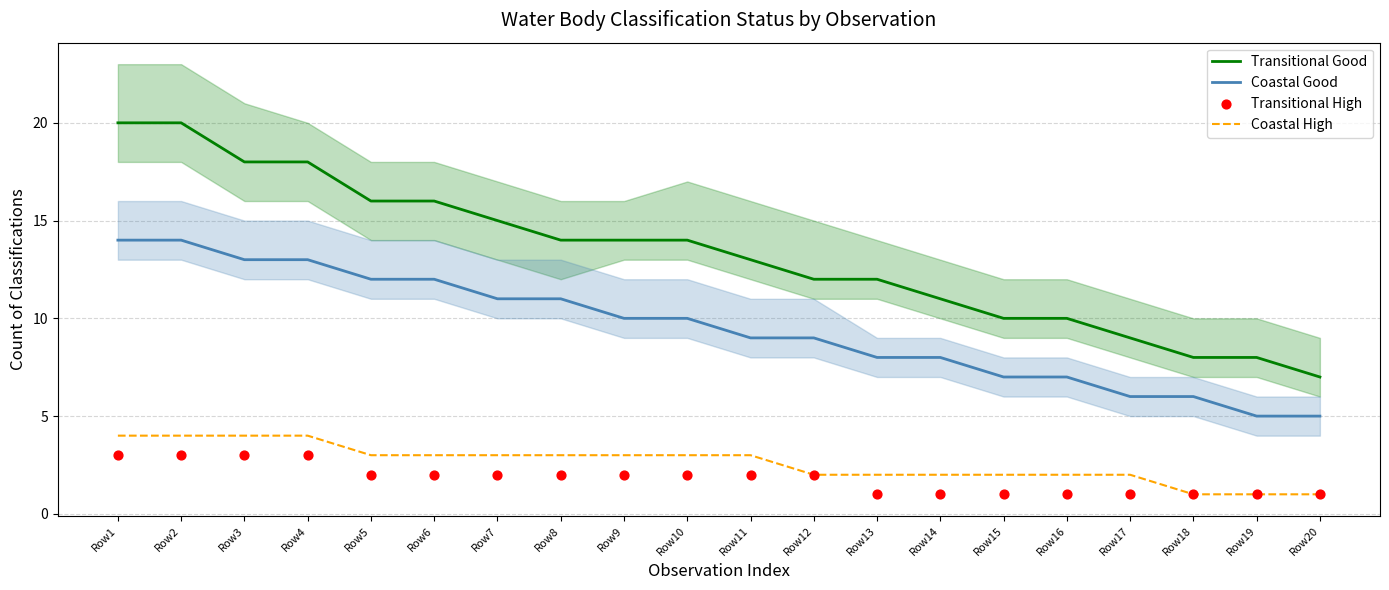

Which series reaches the maximum Y coordinate?

Transitional Good